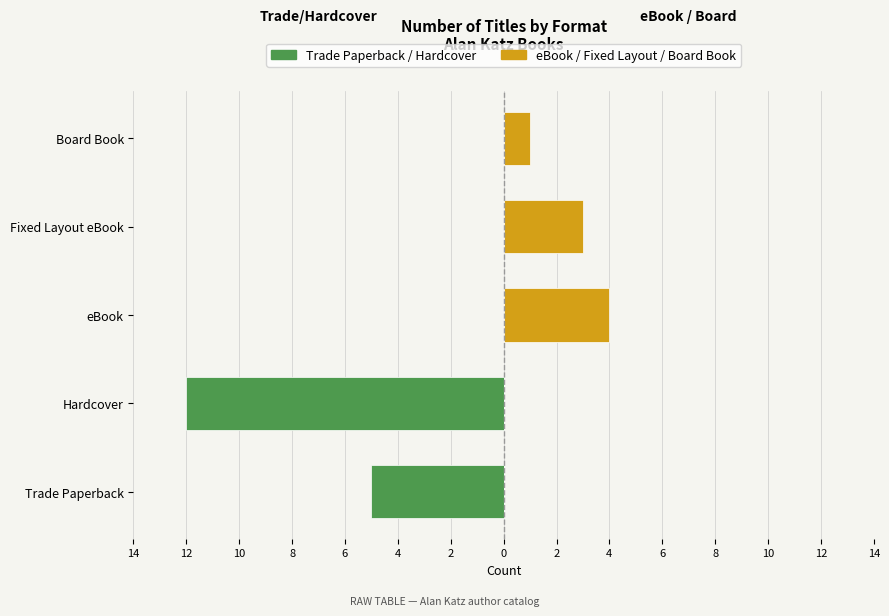

Rank the series at Board Book from highest to lowest value.

eBook / Fixed Layout eBook / Board Book, Trade Paperback / Hardcover